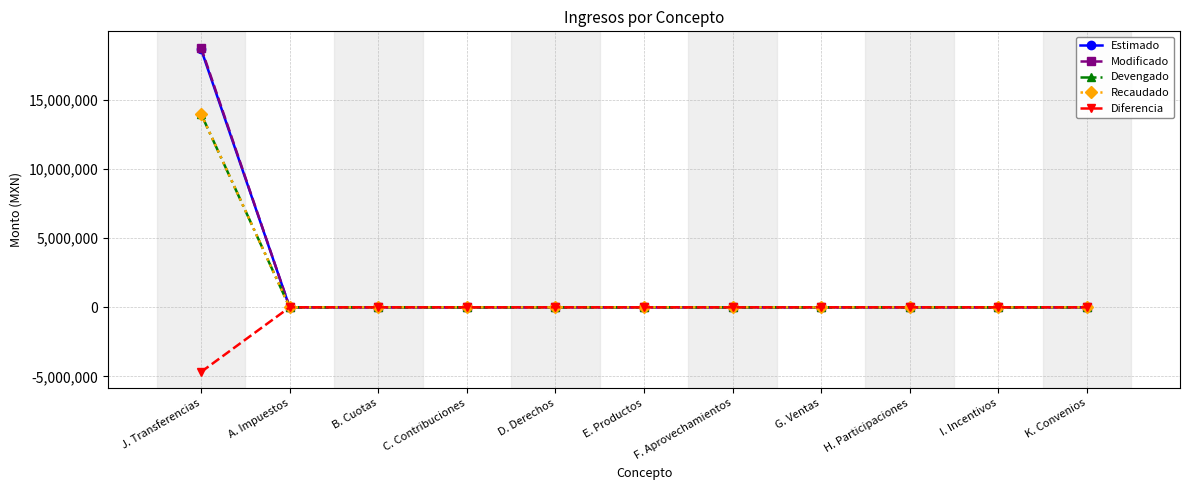

Does the chart have visible grid lines?

Yes